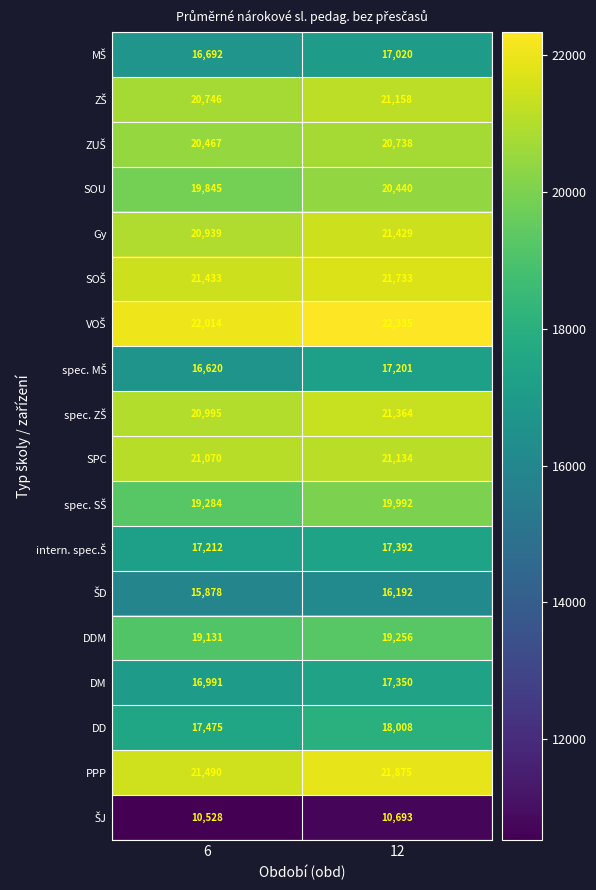

What is the sum of all DD values?

35483